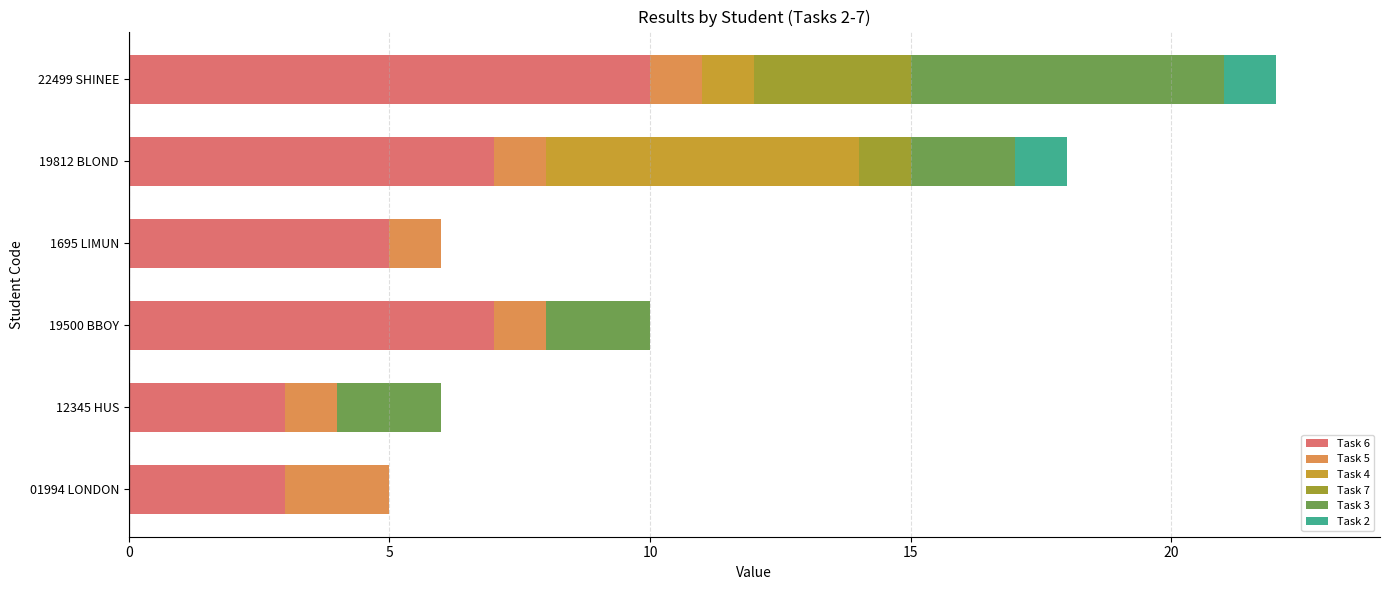

Is it true that Task 6 equals 16 at 22499 SHINEE?

False